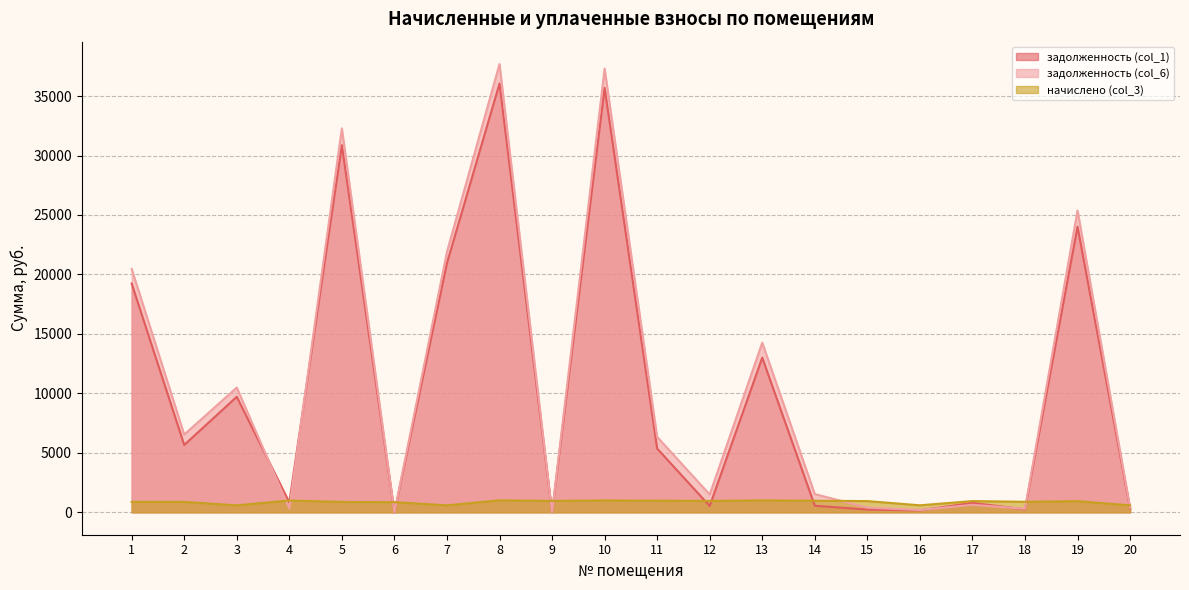

True or false: задолженность (col_1) has a value of 20951.0 at 7.

True